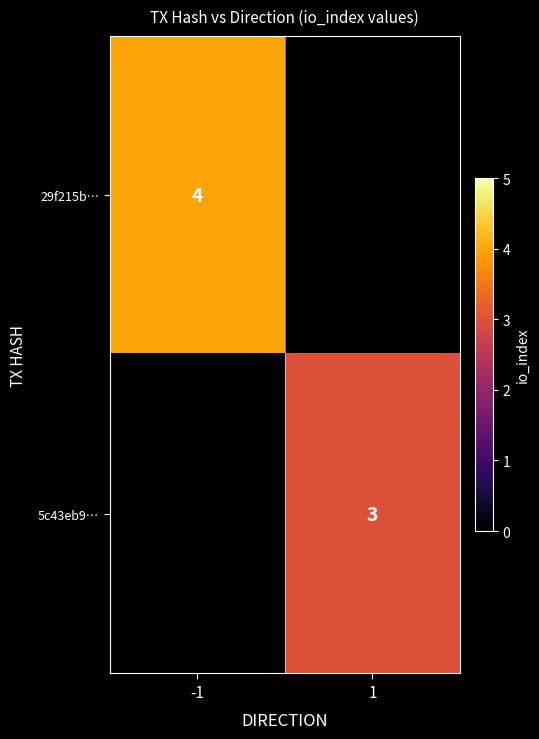

True or false: 29f215b… has a value of 7 at -1.

False